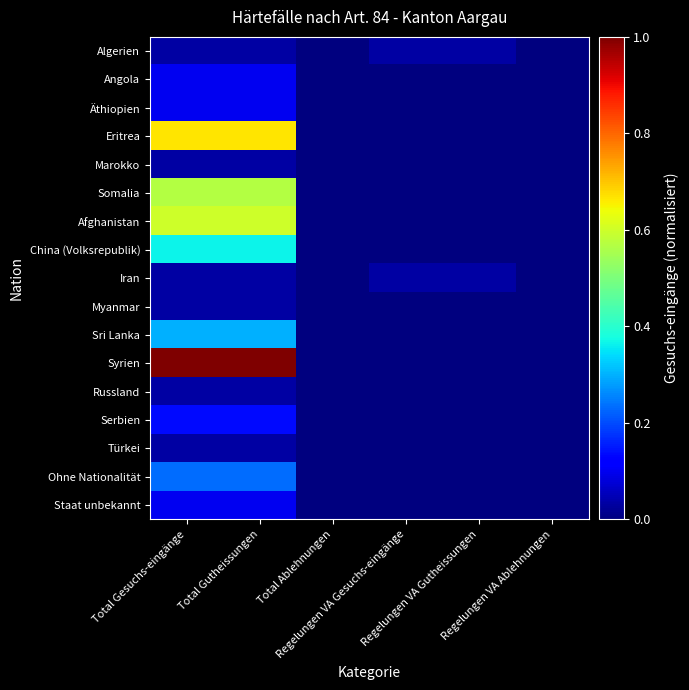

Reading left to right, what are all the values shown in this chart?

Algerien: Total Gesuchs-eingänge=0.0	Total Gutheissungen=0.0	Total Ablehnungen=0.0	Regelungen VA Gesuchs-eingänge=0.0	Regelungen VA Gutheissungen=0.0	Regelungen VA Ablehnungen=0.0
Angola: Total Gesuchs-eingänge=0.1	Total Gutheissungen=0.1	Total Ablehnungen=0.0	Regelungen VA Gesuchs-eingänge=0.0	Regelungen VA Gutheissungen=0.0	Regelungen VA Ablehnungen=0.0
Äthiopien: Total Gesuchs-eingänge=0.1	Total Gutheissungen=0.1	Total Ablehnungen=0.0	Regelungen VA Gesuchs-eingänge=0.0	Regelungen VA Gutheissungen=0.0	Regelungen VA Ablehnungen=0.0
Eritrea: Total Gesuchs-eingänge=0.7	Total Gutheissungen=0.7	Total Ablehnungen=0.0	Regelungen VA Gesuchs-eingänge=0.0	Regelungen VA Gutheissungen=0.0	Regelungen VA Ablehnungen=0.0
Marokko: Total Gesuchs-eingänge=0.0	Total Gutheissungen=0.0	Total Ablehnungen=0.0	Regelungen VA Gesuchs-eingänge=0.0	Regelungen VA Gutheissungen=0.0	Regelungen VA Ablehnungen=0.0
Somalia: Total Gesuchs-eingänge=0.6	Total Gutheissungen=0.6	Total Ablehnungen=0.0	Regelungen VA Gesuchs-eingänge=0.0	Regelungen VA Gutheissungen=0.0	Regelungen VA Ablehnungen=0.0
Afghanistan: Total Gesuchs-eingänge=0.6	Total Gutheissungen=0.6	Total Ablehnungen=0.0	Regelungen VA Gesuchs-eingänge=0.0	Regelungen VA Gutheissungen=0.0	Regelungen VA Ablehnungen=0.0
China (Volksrepublik): Total Gesuchs-eingänge=0.4	Total Gutheissungen=0.4	Total Ablehnungen=0.0	Regelungen VA Gesuchs-eingänge=0.0	Regelungen VA Gutheissungen=0.0	Regelungen VA Ablehnungen=0.0
Iran: Total Gesuchs-eingänge=0.0	Total Gutheissungen=0.0	Total Ablehnungen=0.0	Regelungen VA Gesuchs-eingänge=0.0	Regelungen VA Gutheissungen=0.0	Regelungen VA Ablehnungen=0.0
Myanmar: Total Gesuchs-eingänge=0.0	Total Gutheissungen=0.0	Total Ablehnungen=0.0	Regelungen VA Gesuchs-eingänge=0.0	Regelungen VA Gutheissungen=0.0	Regelungen VA Ablehnungen=0.0
Sri Lanka: Total Gesuchs-eingänge=0.3	Total Gutheissungen=0.3	Total Ablehnungen=0.0	Regelungen VA Gesuchs-eingänge=0.0	Regelungen VA Gutheissungen=0.0	Regelungen VA Ablehnungen=0.0
Syrien: Total Gesuchs-eingänge=1.0	Total Gutheissungen=1.0	Total Ablehnungen=0.0	Regelungen VA Gesuchs-eingänge=0.0	Regelungen VA Gutheissungen=0.0	Regelungen VA Ablehnungen=0.0
Russland: Total Gesuchs-eingänge=0.0	Total Gutheissungen=0.0	Total Ablehnungen=0.0	Regelungen VA Gesuchs-eingänge=0.0	Regelungen VA Gutheissungen=0.0	Regelungen VA Ablehnungen=0.0
Serbien: Total Gesuchs-eingänge=0.1	Total Gutheissungen=0.1	Total Ablehnungen=0.0	Regelungen VA Gesuchs-eingänge=0.0	Regelungen VA Gutheissungen=0.0	Regelungen VA Ablehnungen=0.0
Türkei: Total Gesuchs-eingänge=0.0	Total Gutheissungen=0.0	Total Ablehnungen=0.0	Regelungen VA Gesuchs-eingänge=0.0	Regelungen VA Gutheissungen=0.0	Regelungen VA Ablehnungen=0.0
Ohne Nationalität: Total Gesuchs-eingänge=0.2	Total Gutheissungen=0.2	Total Ablehnungen=0.0	Regelungen VA Gesuchs-eingänge=0.0	Regelungen VA Gutheissungen=0.0	Regelungen VA Ablehnungen=0.0
Staat unbekannt: Total Gesuchs-eingänge=0.1	Total Gutheissungen=0.1	Total Ablehnungen=0.0	Regelungen VA Gesuchs-eingänge=0.0	Regelungen VA Gutheissungen=0.0	Regelungen VA Ablehnungen=0.0